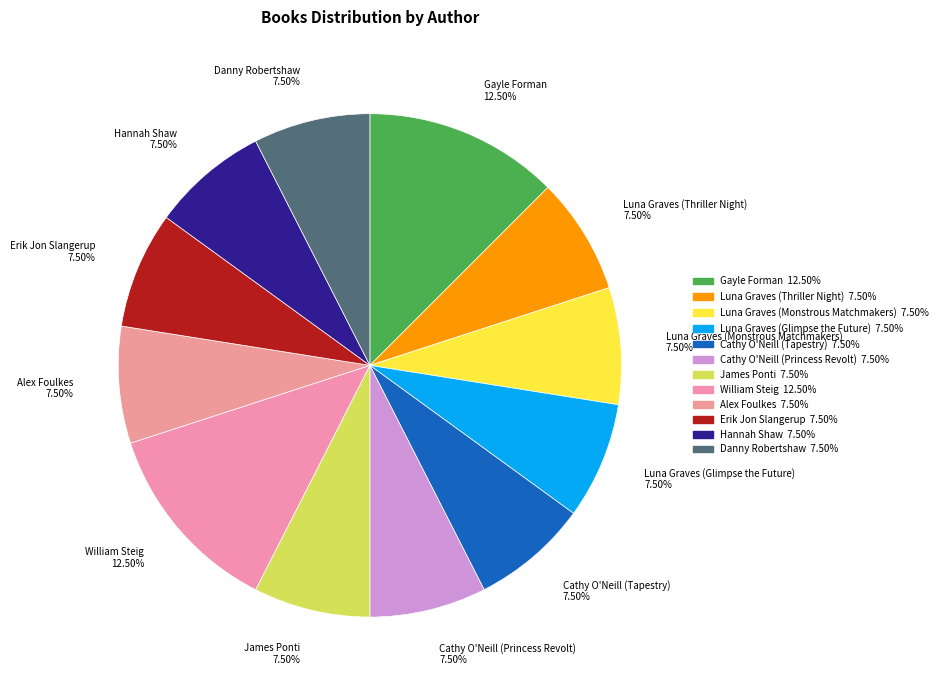

How many segments does this pie chart have?

12